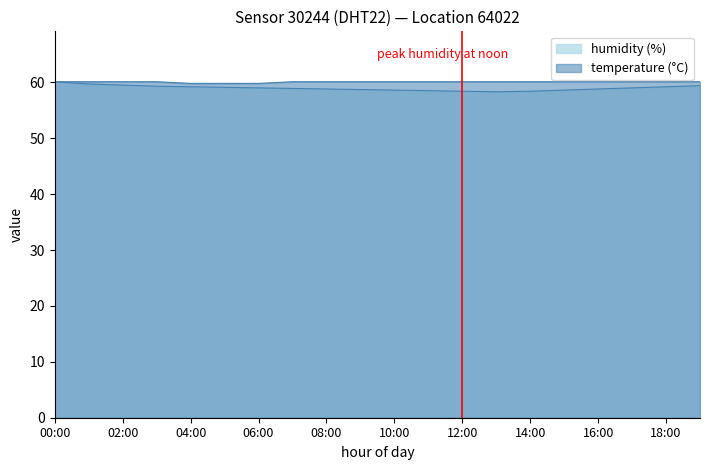

True or false: humidity has more than 1 interior local peaks.

False